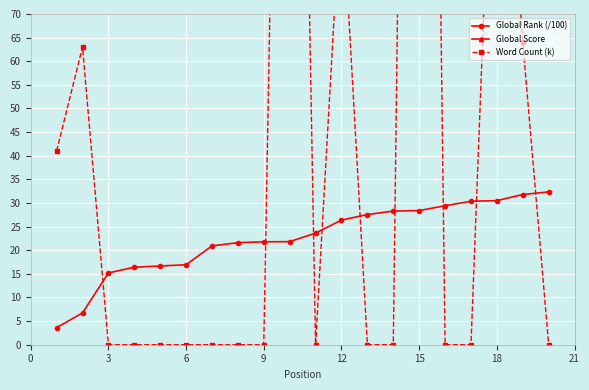

What is the maximum value for Global Rank (/100)?

32.4